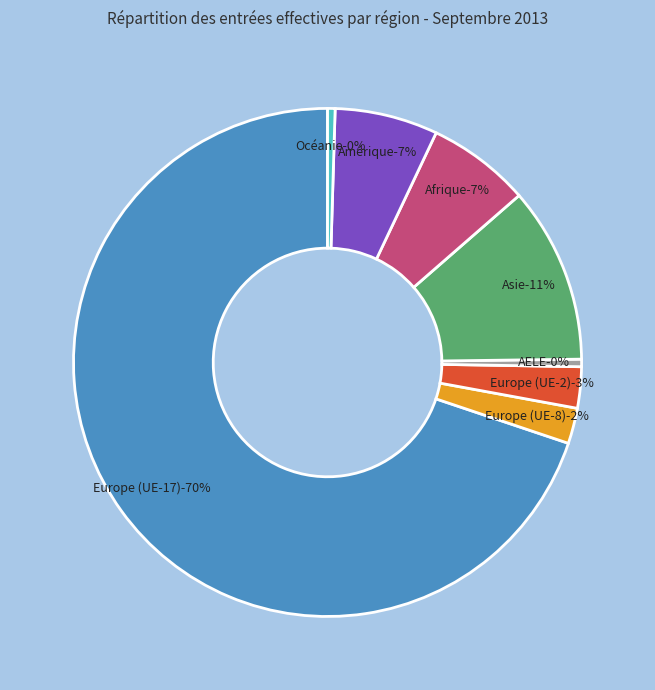

Which category has the biggest portion of the pie?

Europe (UE-17)